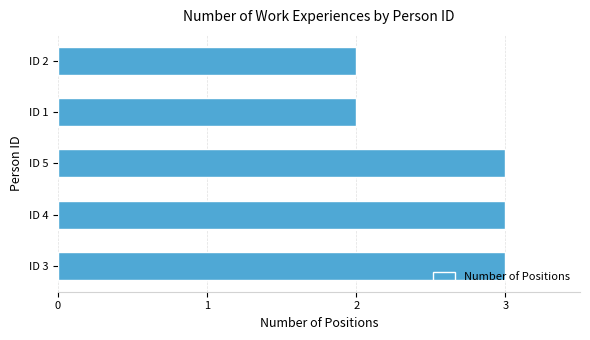

Which has a higher value, ID 4 or ID 2?

ID 4